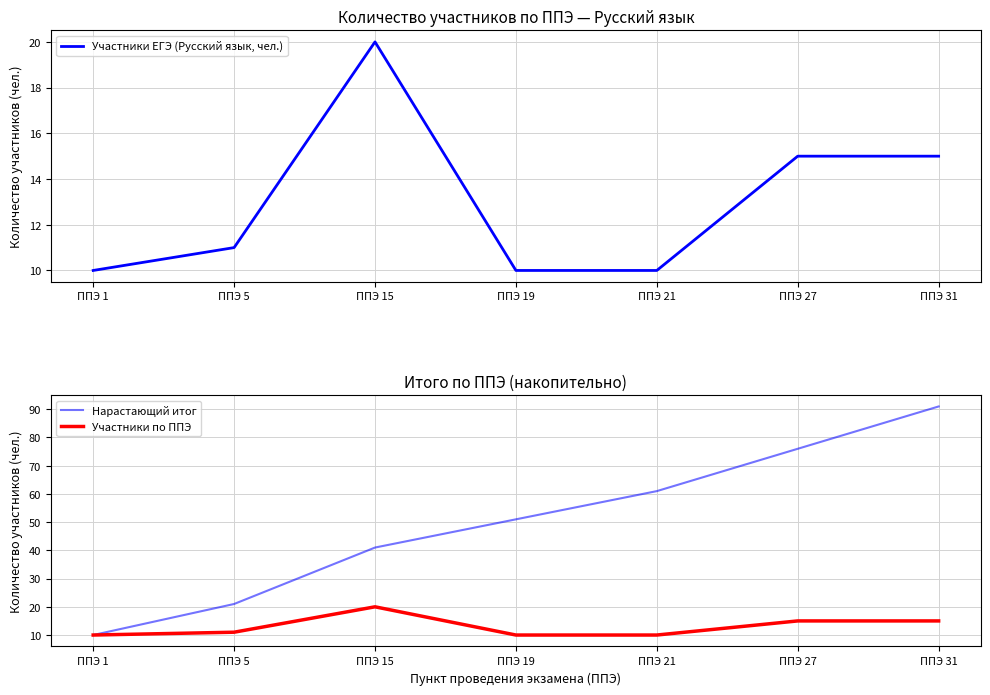

Which series has the largest range (max minus min)?

Нарастающий итог